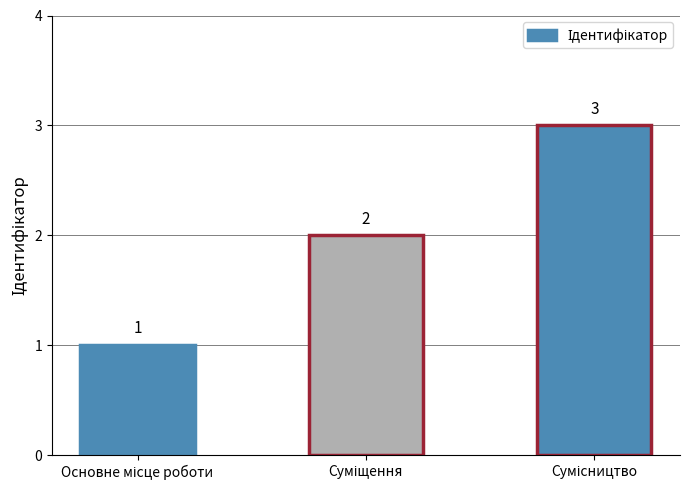

How many values are between 1 and 3?

3